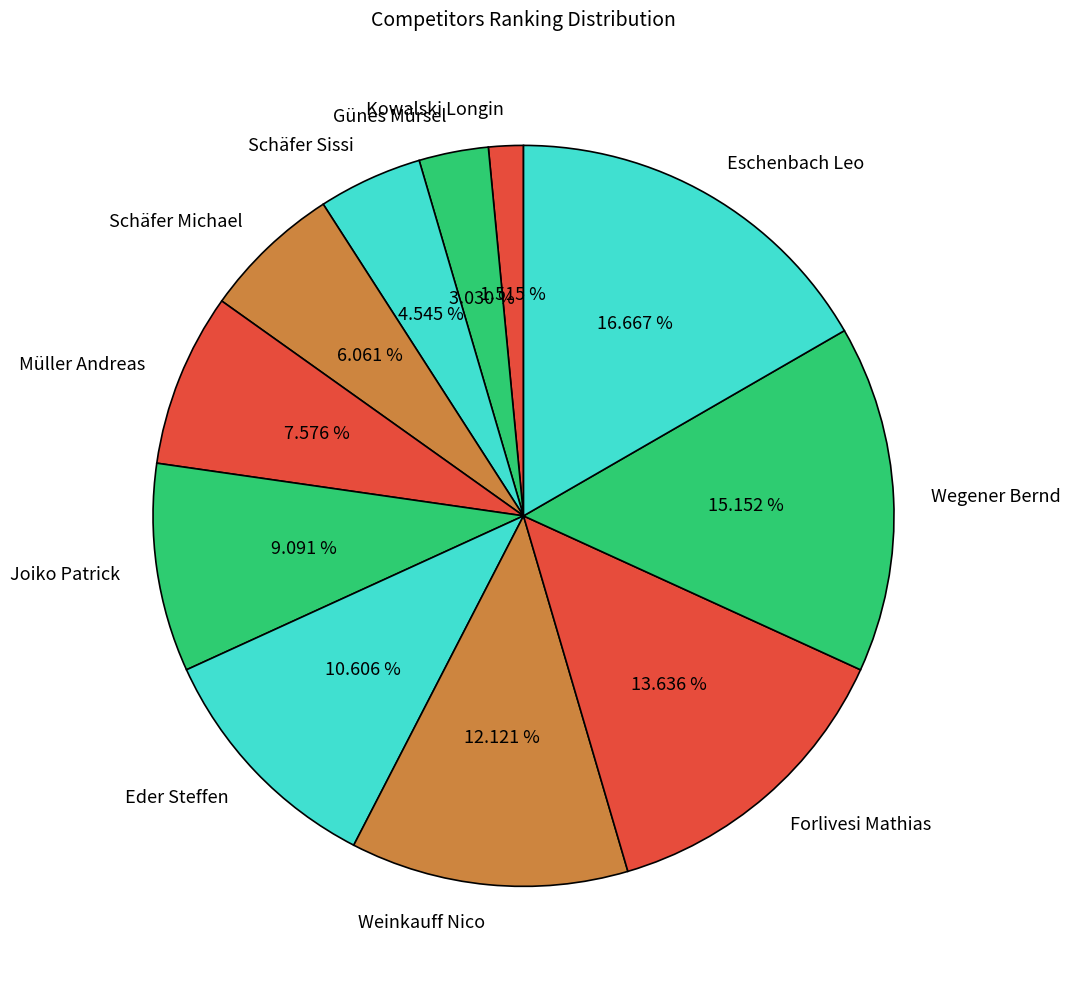

Between Günes Mürsel and Forlivesi Mathias, which is larger?

Forlivesi Mathias